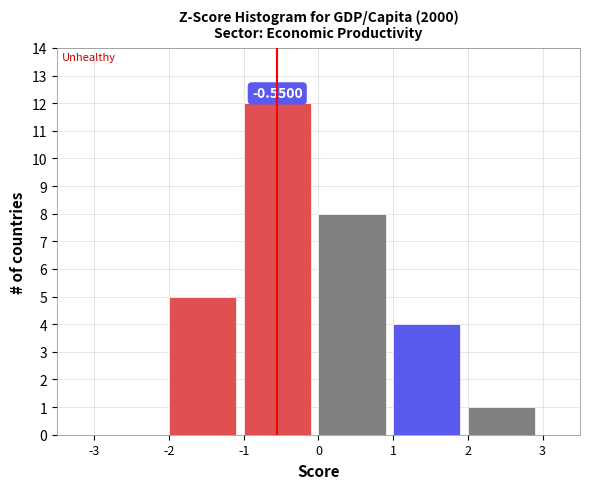

Over which range of the x-axis is the bar tallest?

-1 to 0